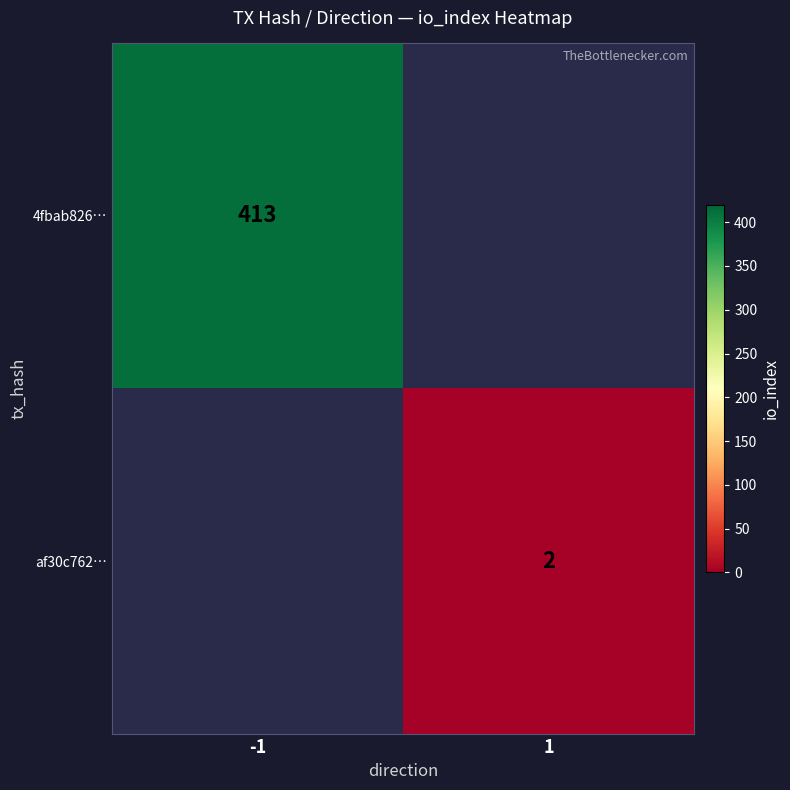

The value of af30c762… at 1 is 2. True or false?

True